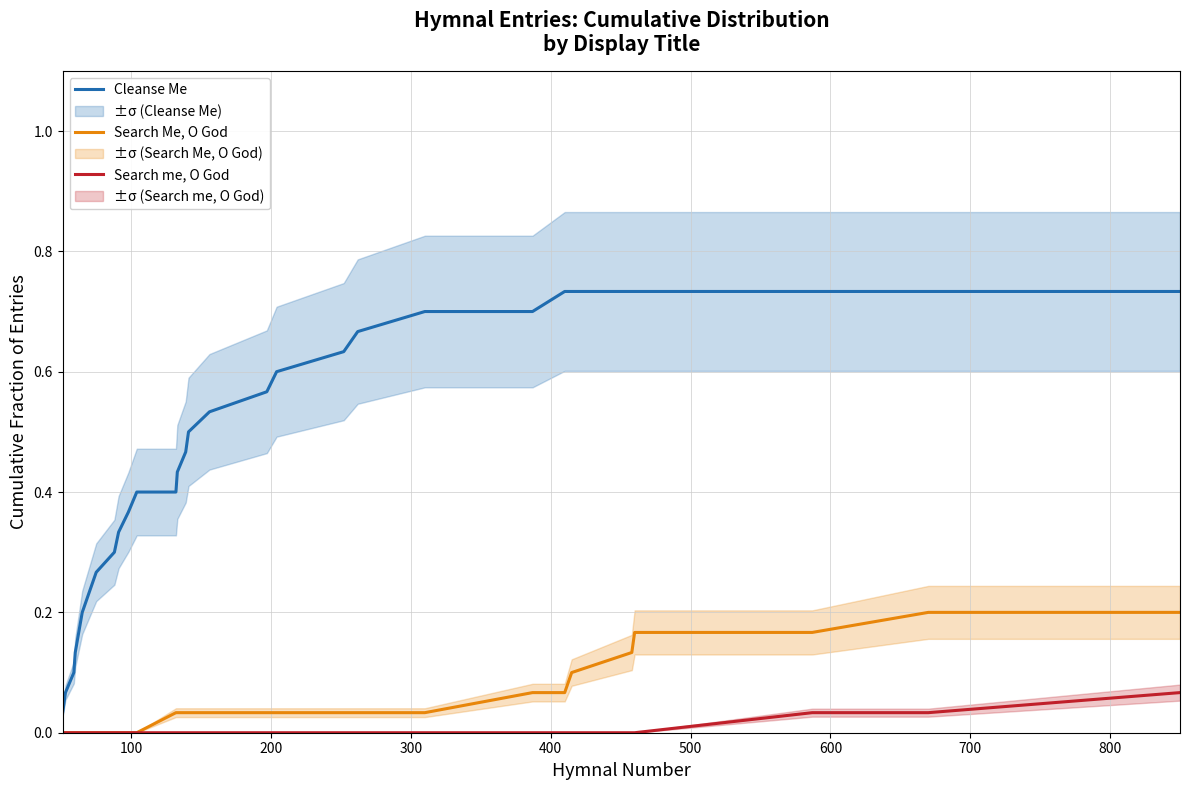

What is the difference between the second highest and second lowest values in the Cleanse Me series?

0.7